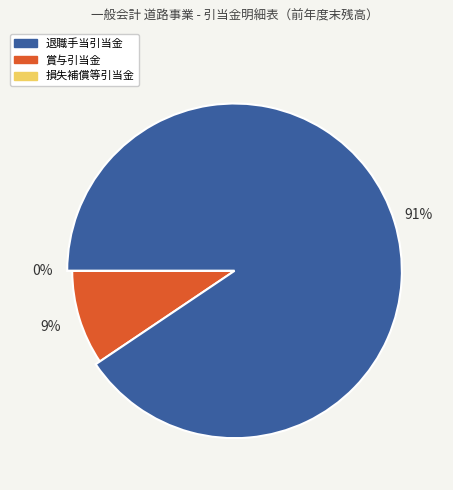

To the nearest percent, what is the average slice percentage?

33%